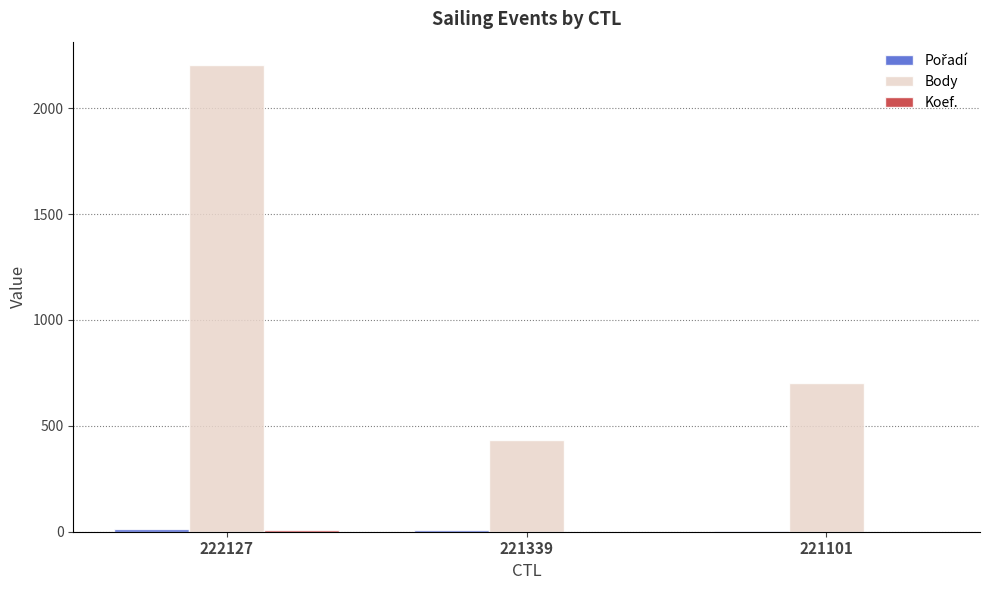

Is it true that Body equals 3507 at 222127?

False